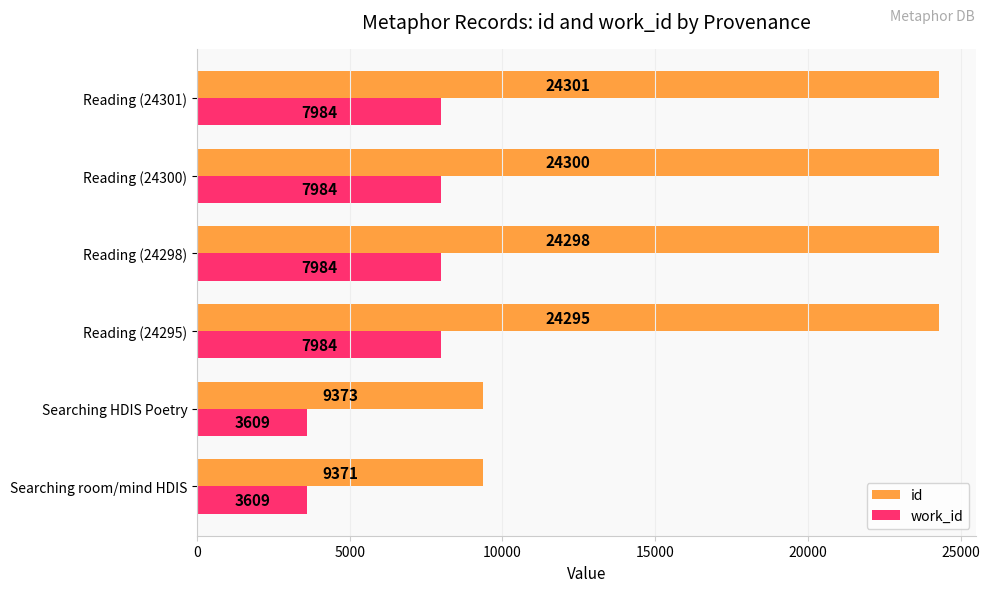

What is the average value of the id series?

19323